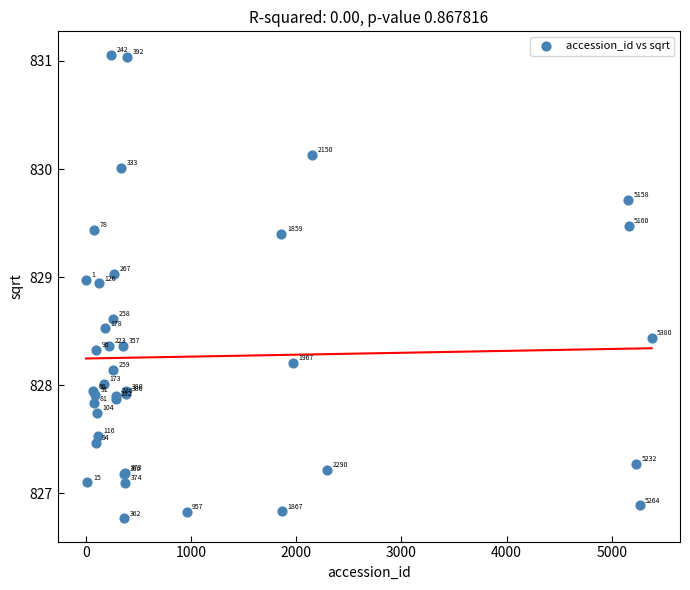

What Y value in the scatter plot is closest to 828?

828.0